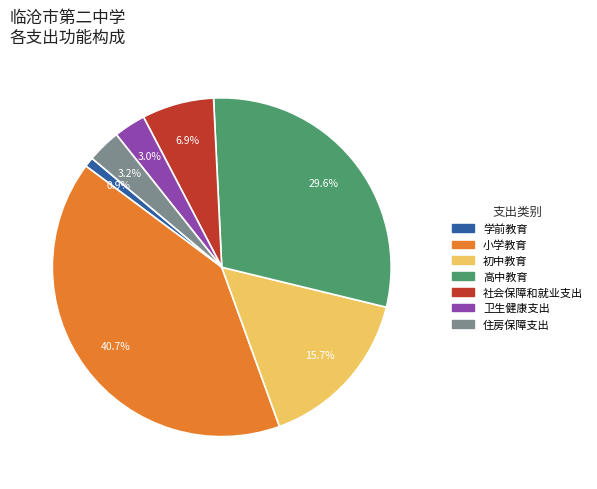

Which category has the biggest portion of the pie?

小学教育